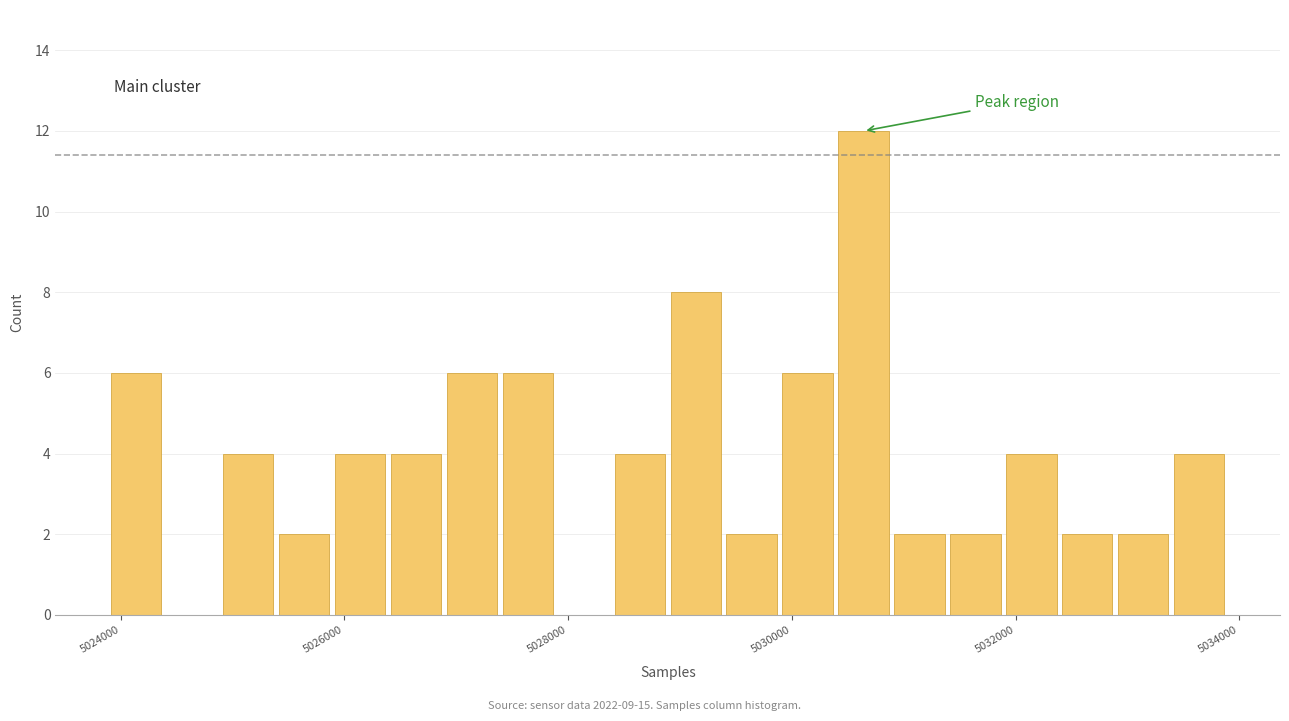

Around what value on the x-axis is the tallest bar? Give the approximate position of its centre, as read against the axis.

5030600